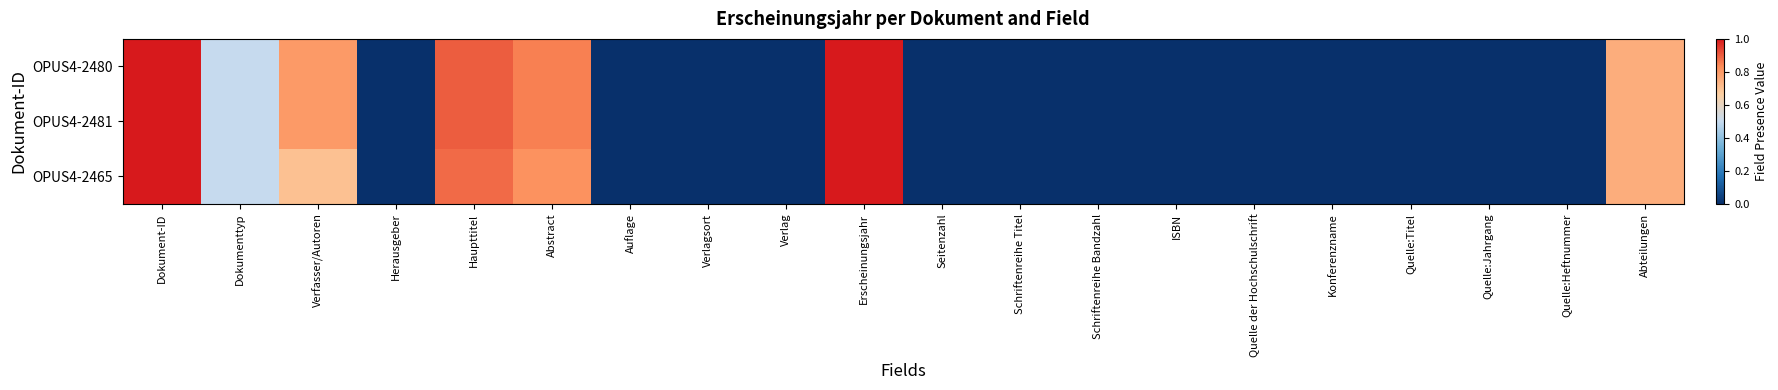

How many categories are shown in the chart?

20